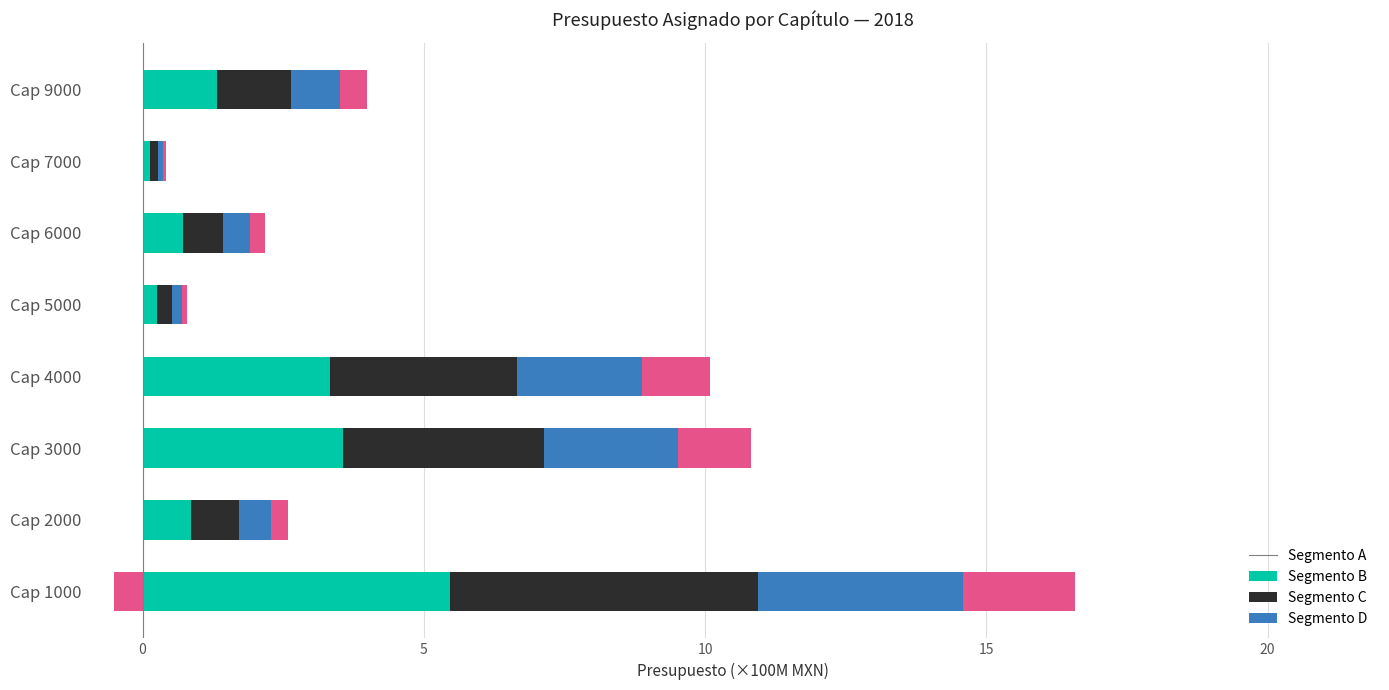

Which series changed the most between Cap 3000 and Cap 7000?

Segmento A